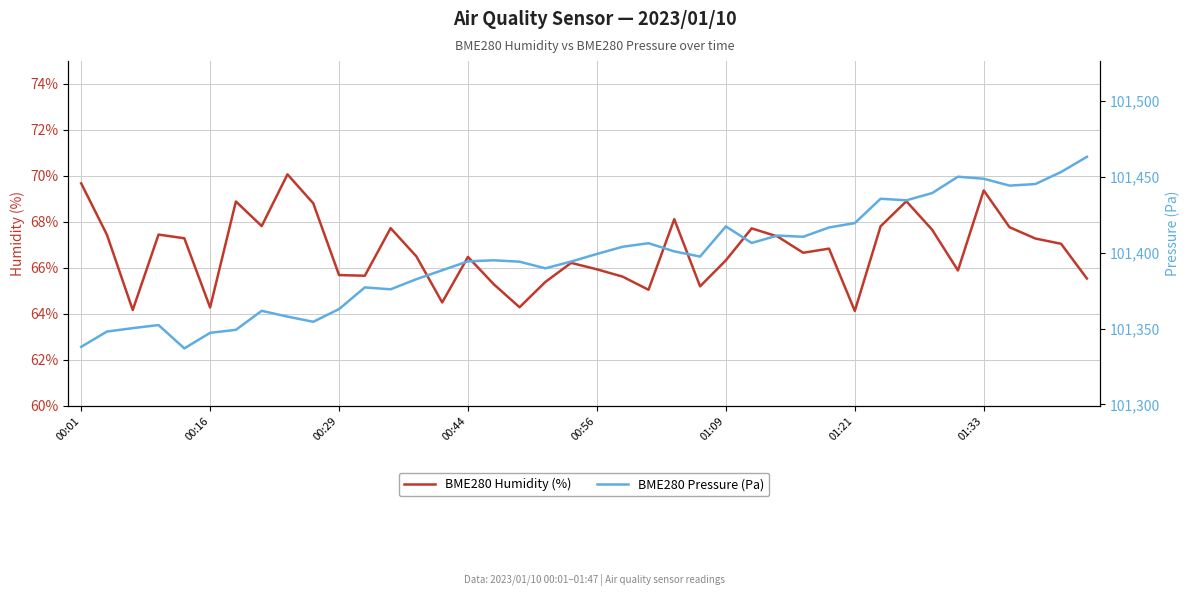

What is the value of the BME280 Humidity (%) point at the 4th from the left?

67.5